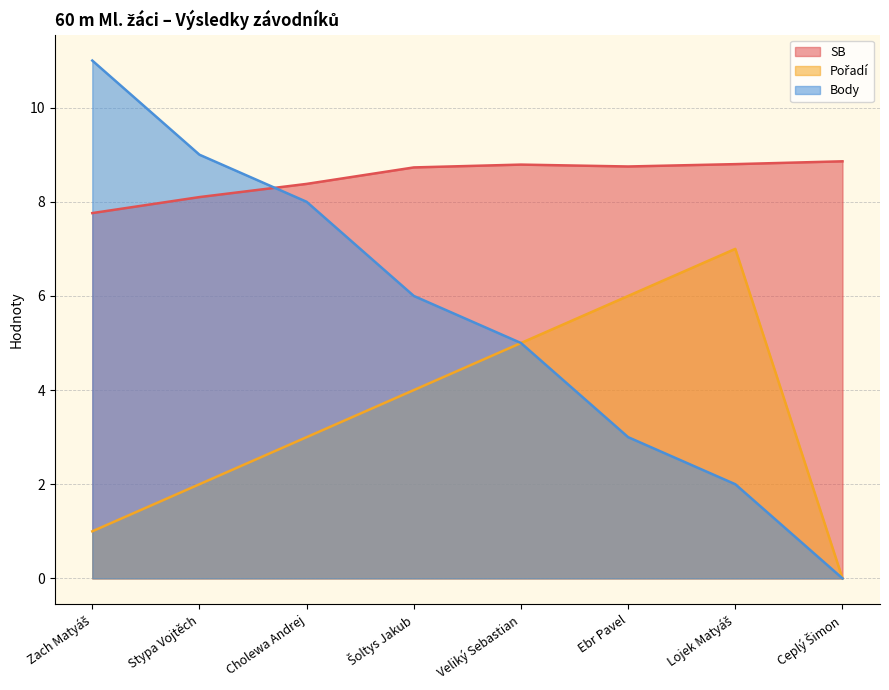

True or false: Pořadí and SB cross at least once.

False